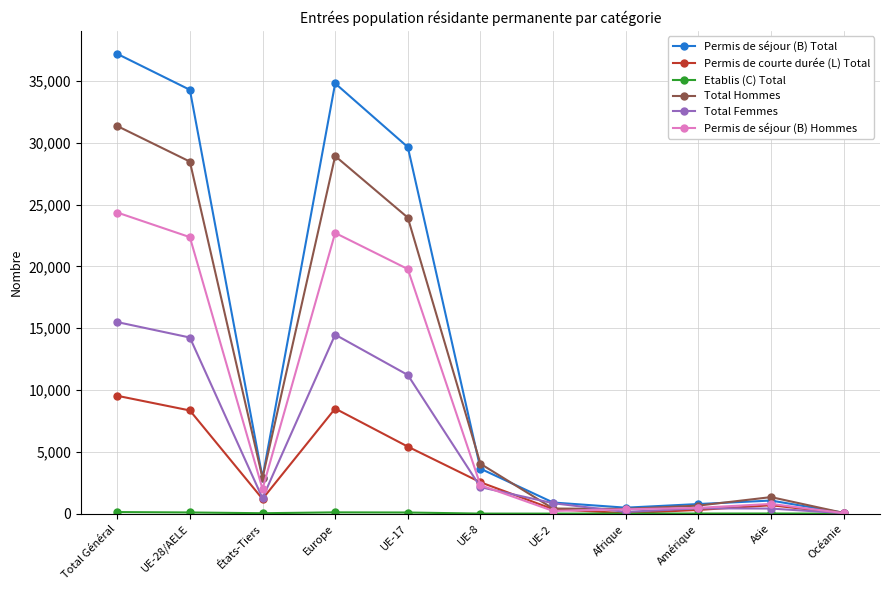

How many lines are shown in the chart?

6